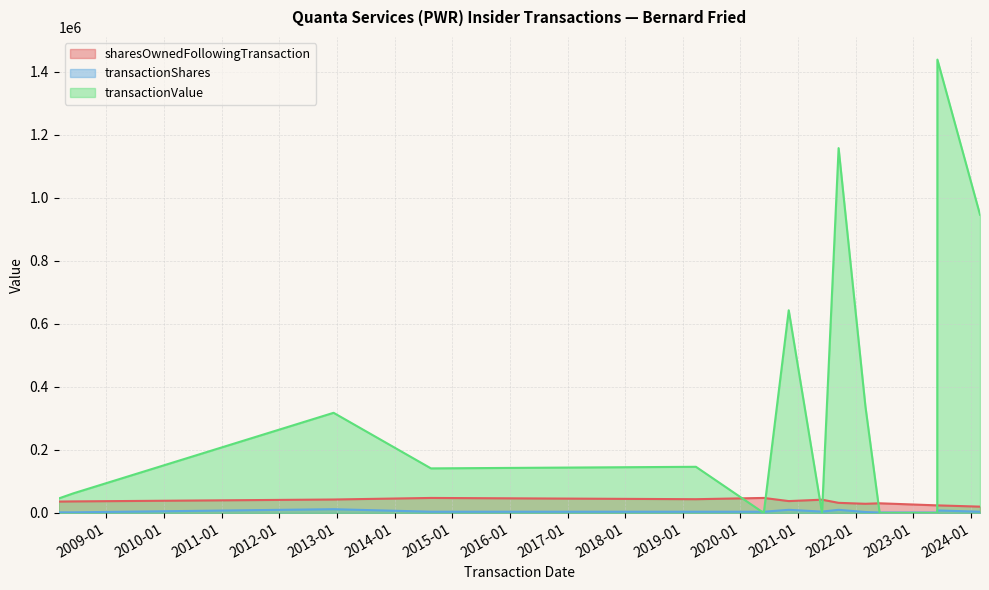

Rank the series at 2022-03-03 from lowest to highest value.

transactionShares, sharesOwnedFollowingTransaction